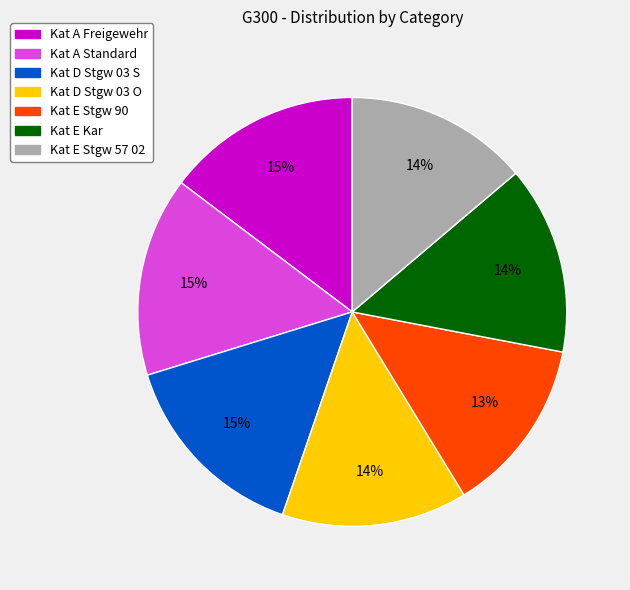

To the nearest percent, what is the combined percentage of Kat D Stgw 03 O and Kat E Stgw 57 02?

28%